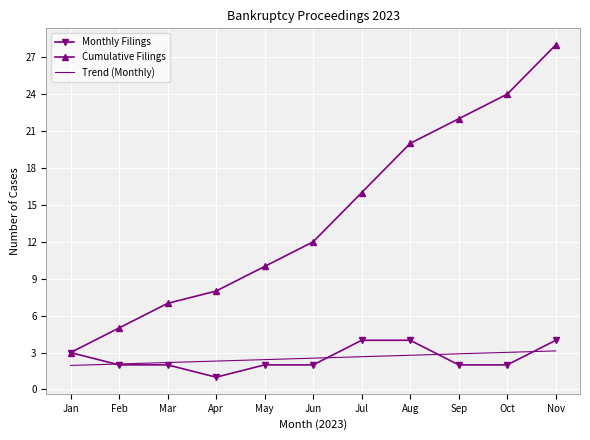

Read the Trend (Monthly) value at Jun.

2.5